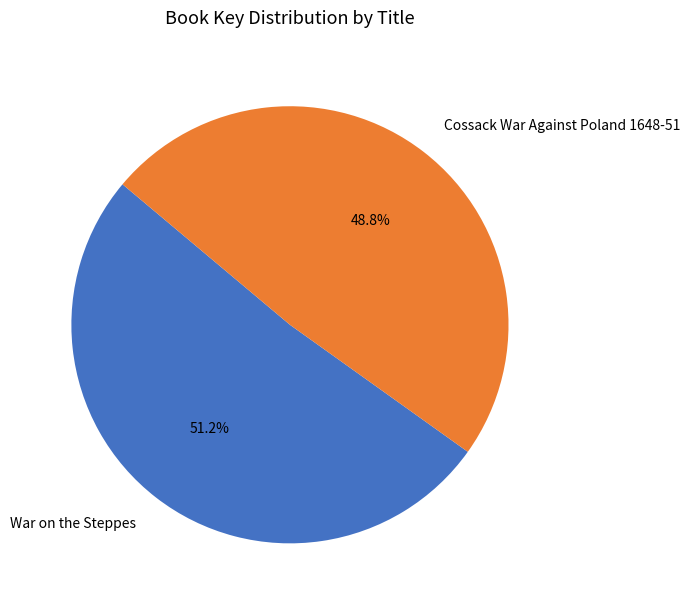

Which slice is the smallest?

Cossack War Against Poland 1648-51